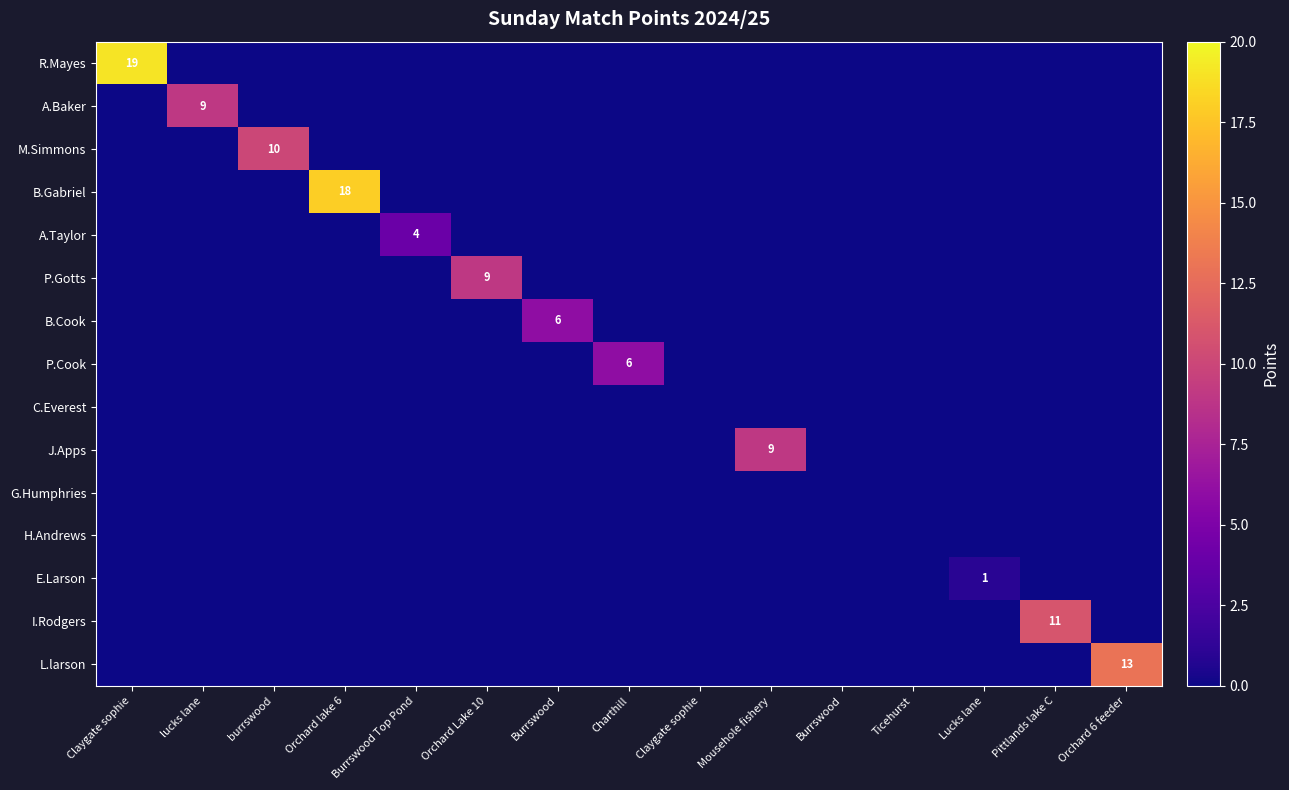

How many values in J.Apps are above zero?

1